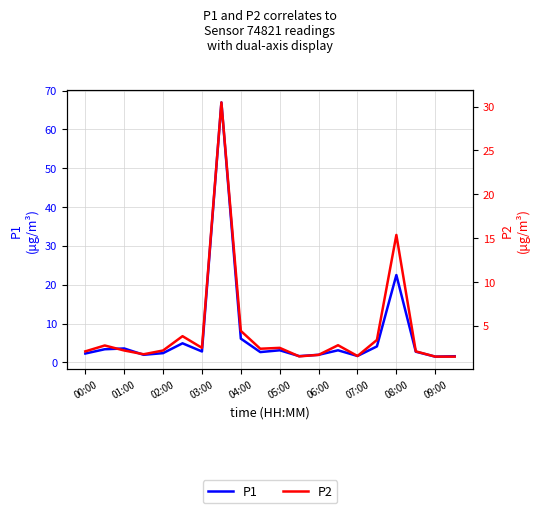

At how many categories does at least one series exceed 16?

2